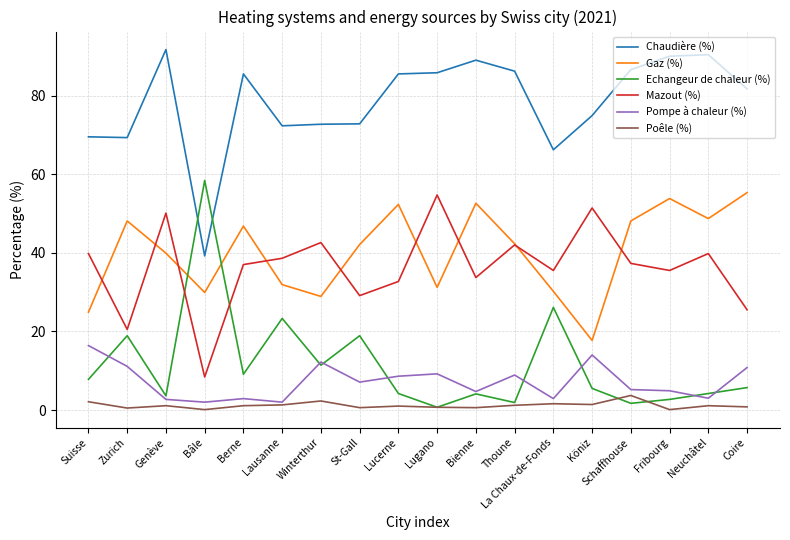

Which series has the widest spread of values?

Echangeur de chaleur (%)